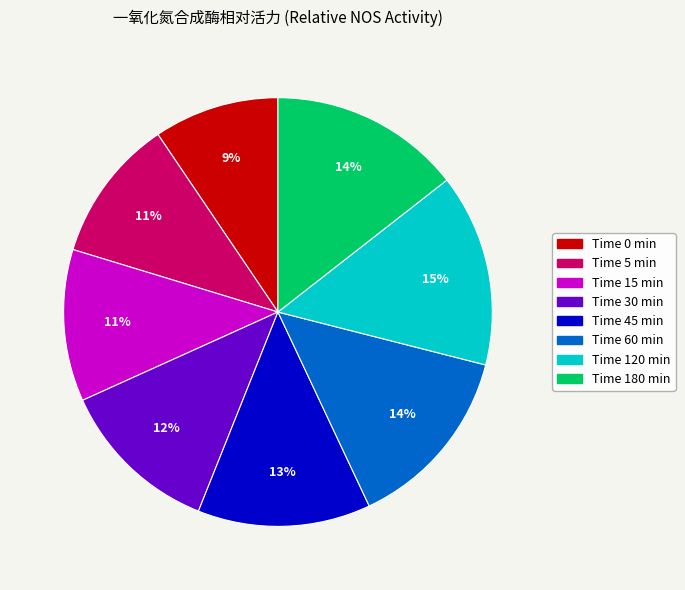

How many slices are in this pie chart?

8